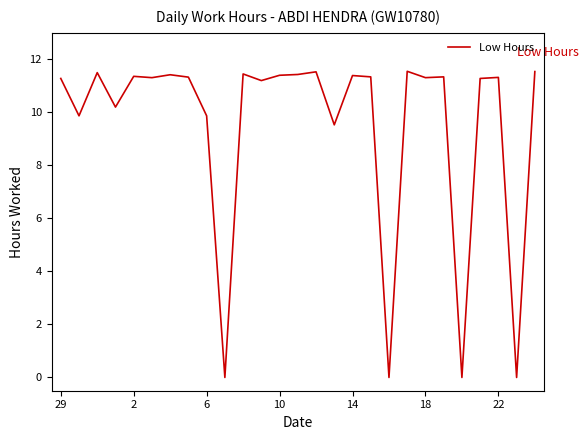

What is the difference between the maximum and minimum values?

11.6